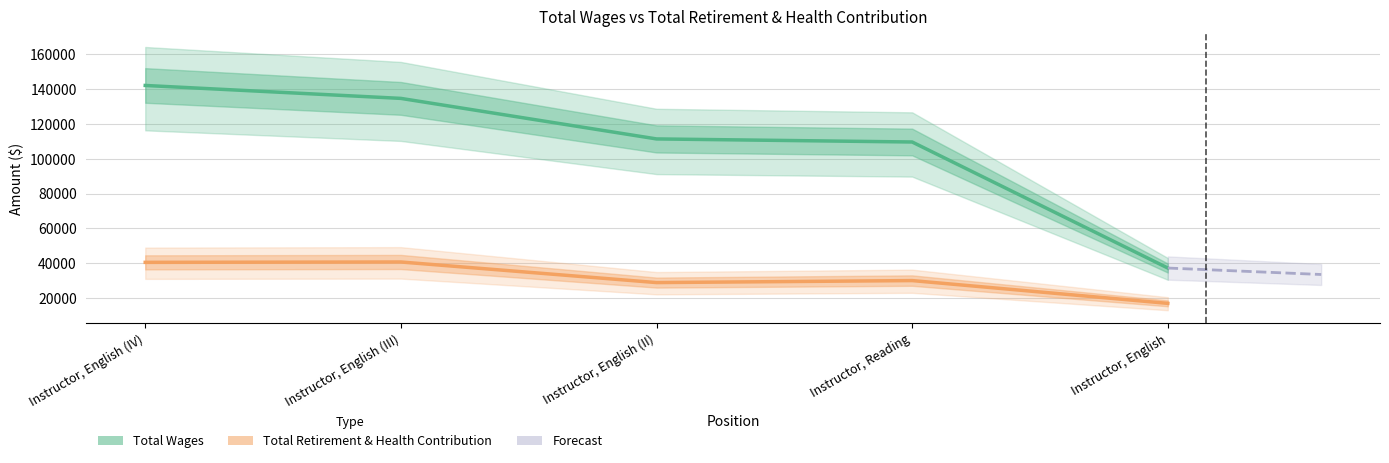

Reading right to left, list all the values displayed in this chart.

Total Wages: Instructor, English=37162	Instructor, Reading=109618	Instructor, English (II)=111382	Instructor, English (III)=134683	Instructor, English (IV)=142120
Total Retirement & Health Contribution: Instructor, English=16854	Instructor, Reading=29952	Instructor, English (II)=28799	Instructor, English (III)=40642	Instructor, English (IV)=40431